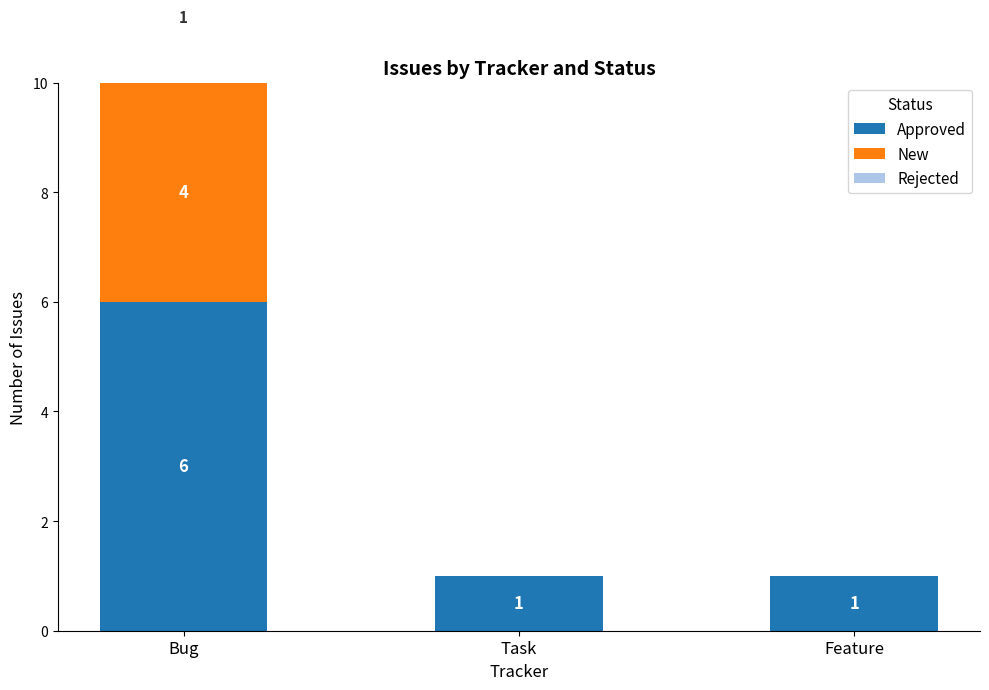

What is the highest value of the Rejected series?

1